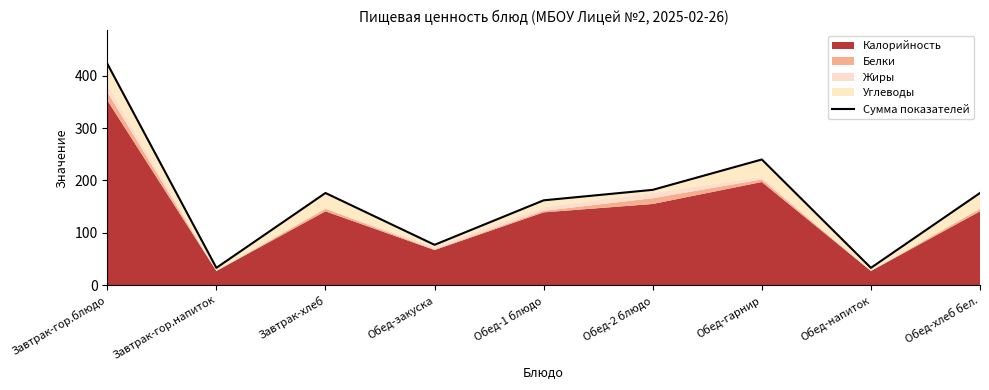

At which category does the data reach its first local valley?

Завтрак-гор.напиток